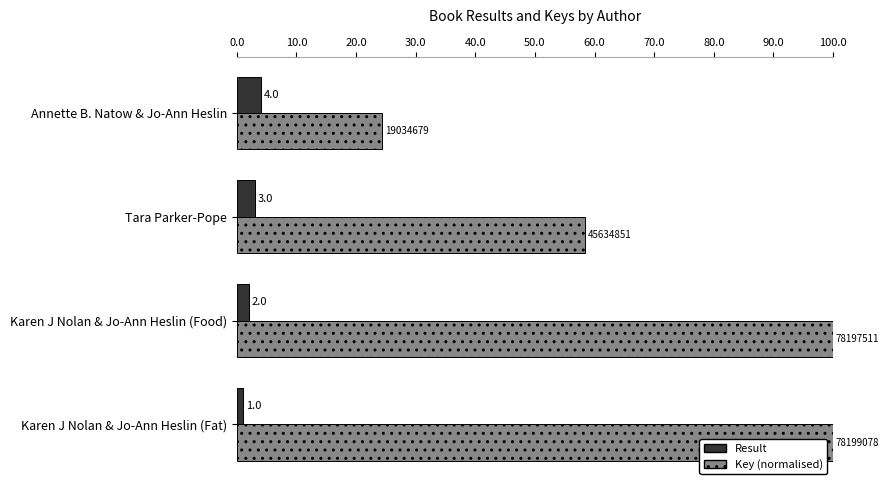

How many categories are shown in the chart?

4